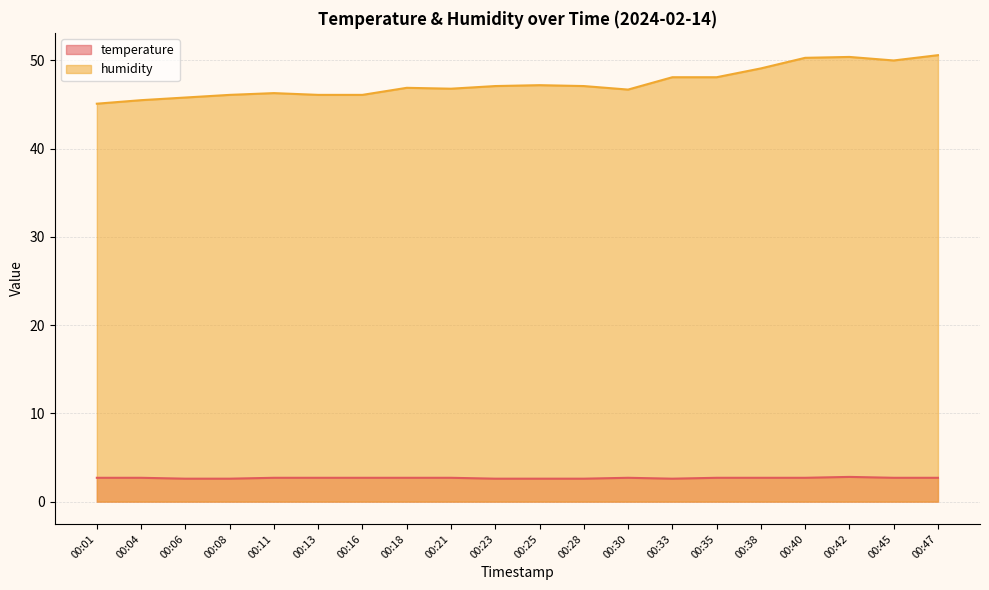

Rank the categories by temperature value from highest to lowest.

00:42, 00:01, 00:04, 00:11, 00:13, 00:16, 00:18, 00:21, 00:30, 00:35, 00:38, 00:40, 00:45, 00:47, 00:06, 00:08, 00:23, 00:25, 00:28, 00:33